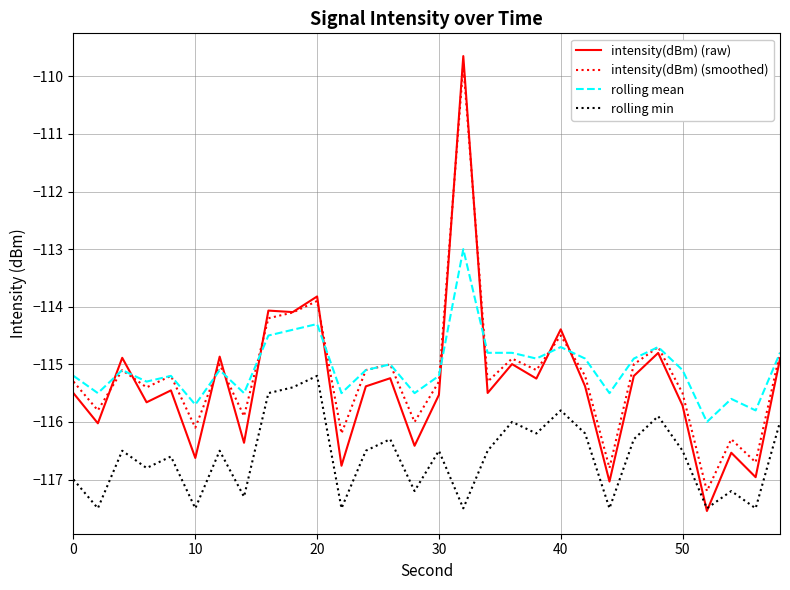

What is the maximum value for rolling min?

-115.2